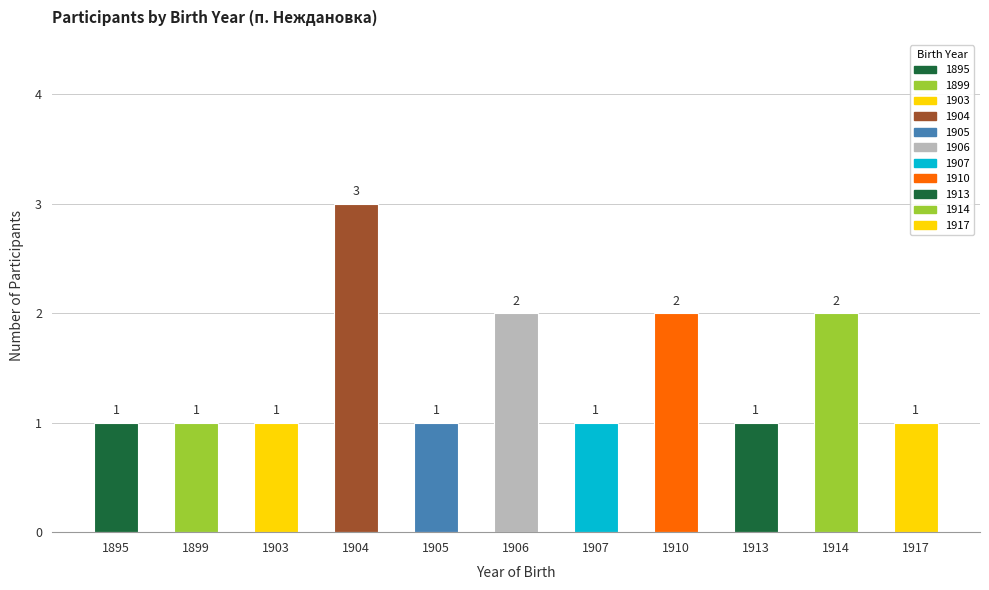

How many bars are there in total?

11